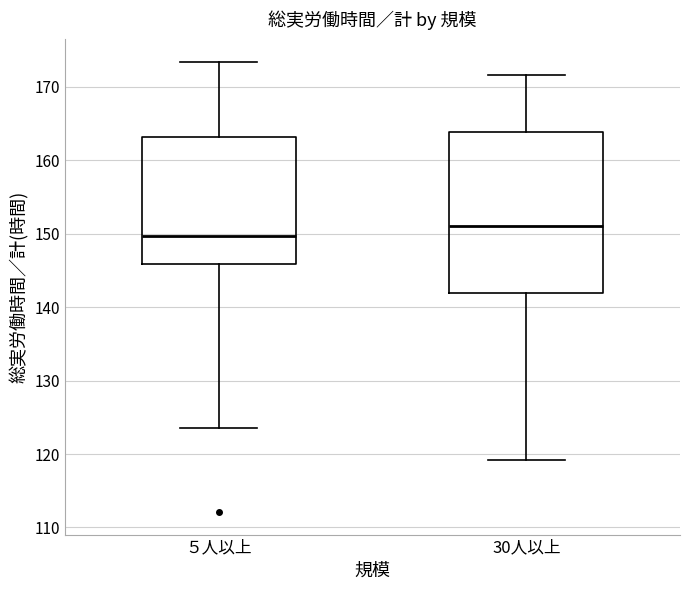

Where does the upper whisker of the box for 30人以上 end on the y-axis? The values are not printed on the chart, so give them approximately, as read against the axis.

172